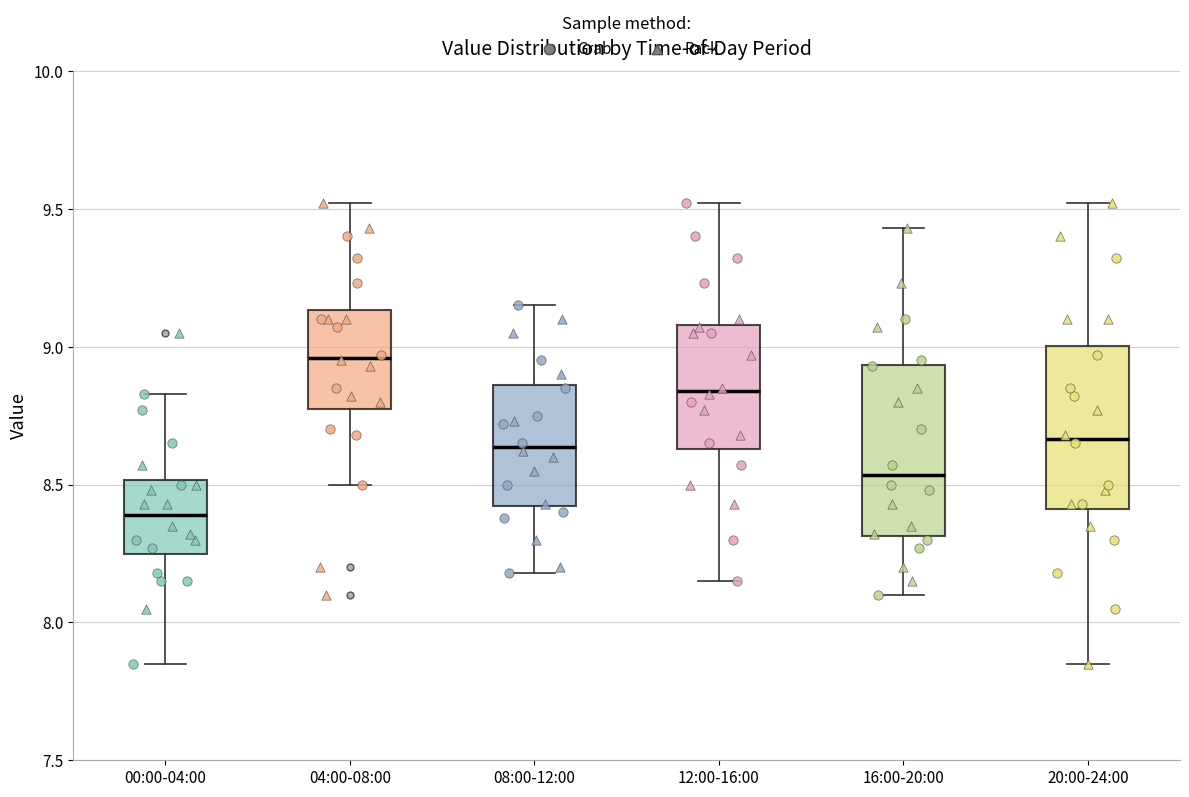

Reading left to right, read every box against the y-axis: the position of its median line, the range the box covers, and the ends of its whiskers. The values are not printed on the chart, so give them approximately, as read against the axis.

00:00-04:00: median 8.40, box 8.25 to 8.50, whiskers 7.85 to 8.85
04:00-08:00: median 8.95, box 8.80 to 9.15, whiskers 8.50 to 9.50
08:00-12:00: median 8.65, box 8.40 to 8.85, whiskers 8.20 to 9.15
12:00-16:00: median 8.85, box 8.65 to 9.10, whiskers 8.15 to 9.50
16:00-20:00: median 8.55, box 8.30 to 8.95, whiskers 8.10 to 9.45
20:00-24:00: median 8.65, box 8.40 to 9.00, whiskers 7.85 to 9.50